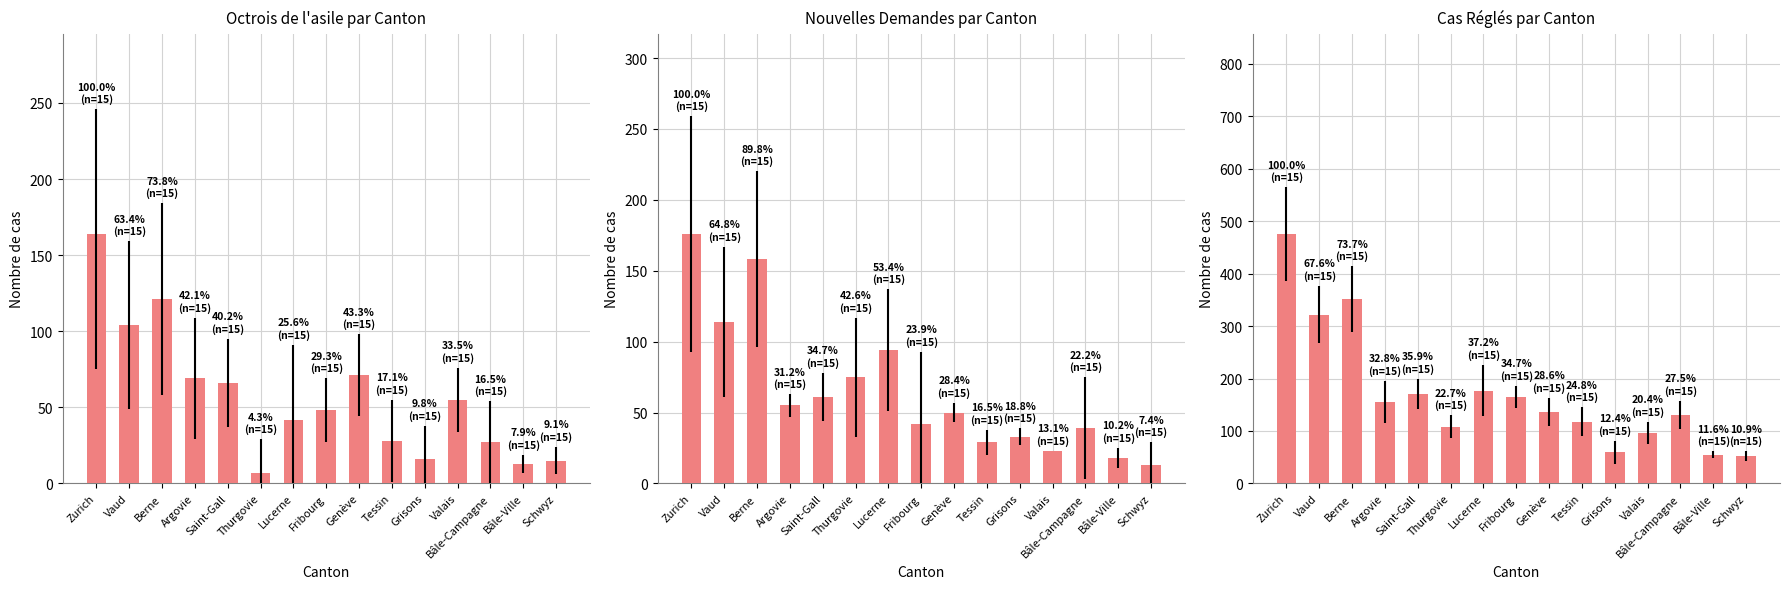

The value of Total des cas réglés at Lucerne is 177. True or false?

True